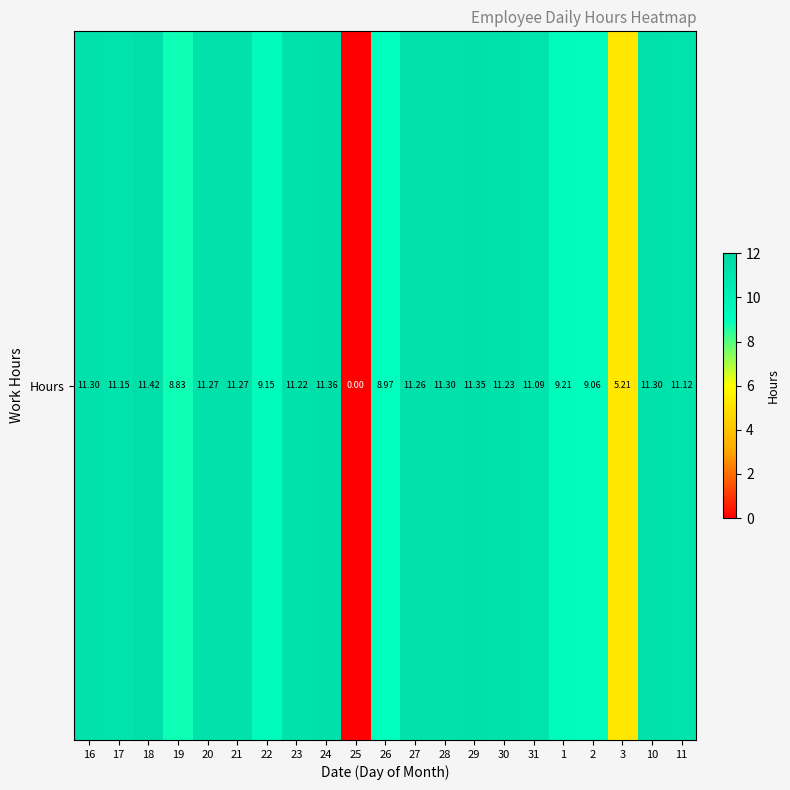

How many values exceed 11?

14